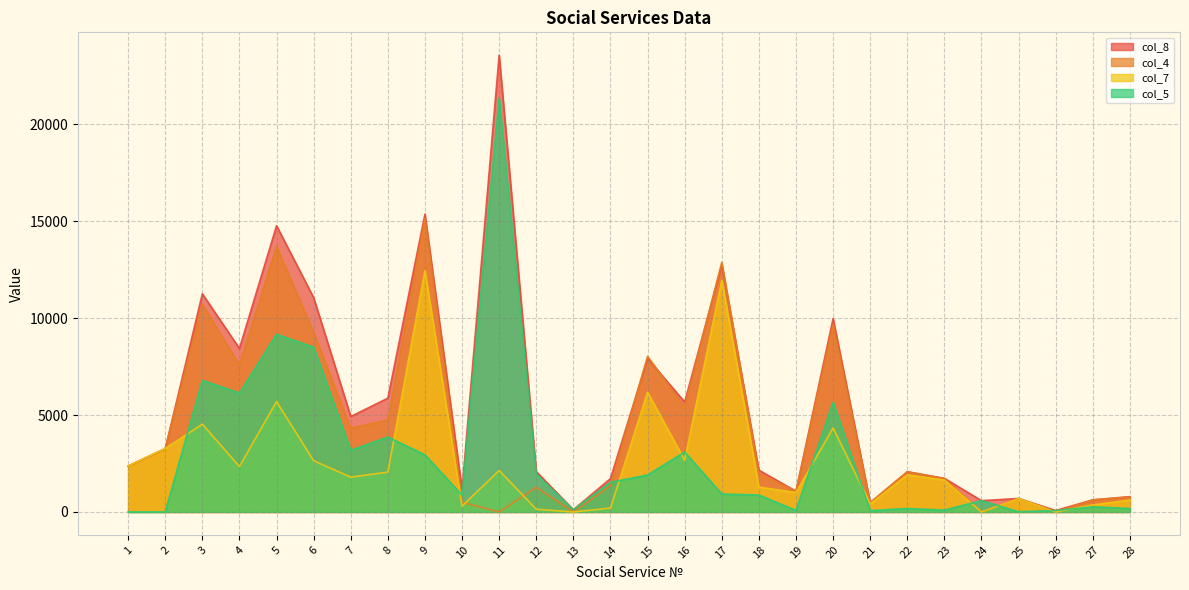

How many positive values does the col_7 series have?

25